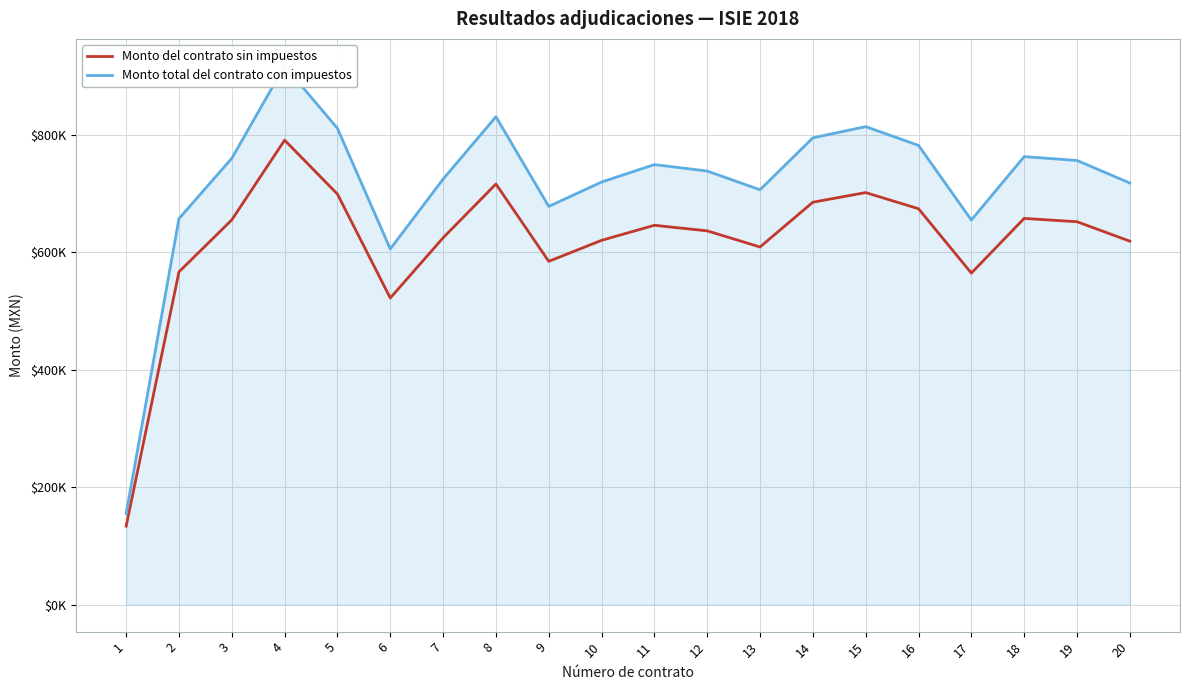

Reading right to left, list all the values displayed in this chart.

Monto del contrato sin impuestos: 618973.3	652060.4	657695.4	564606.3	674169.9	701715.3	685277.2	609072.1	636516.9	645985.3	620379.7	584599.2	716292.8	624667.8	522172.8	699135.3	790955.4	655220.9	566679.5	133726.0
Monto total del contrato con impuestos: 718009.0	756390.0	762926.7	654943.4	782037.1	813989.7	794921.6	706523.6	738359.7	749343.0	719640.5	678135.1	830899.7	724614.7	605720.4	810997.0	917508.3	760056.3	657348.2	155122.2